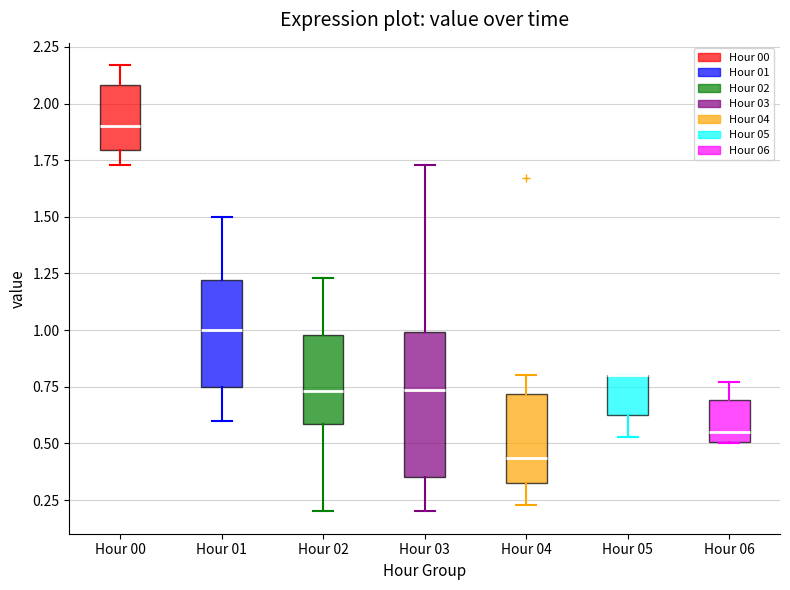

Where is the lower edge of the box for Hour 03 on the y-axis? The values are not printed on the chart, so give them approximately, as read against the axis.

0.35